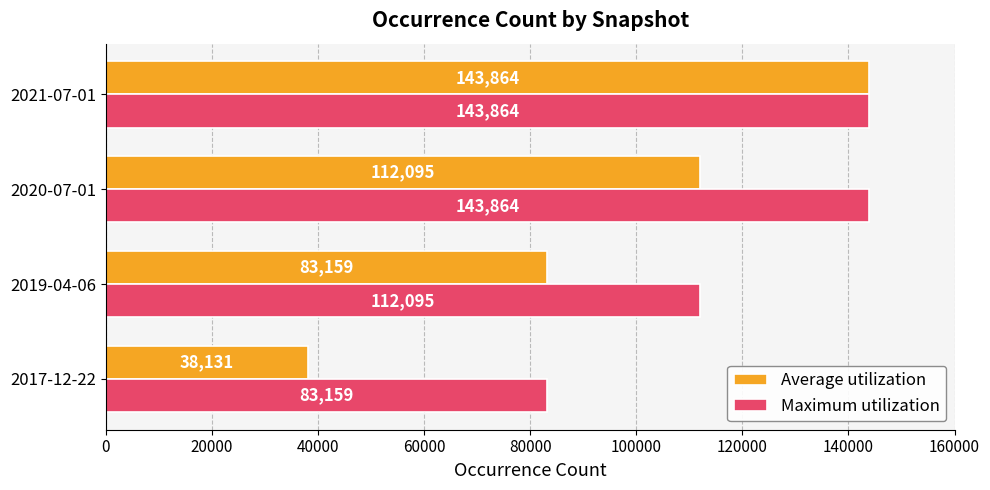

How many Average utilization values are between 83159 and 143864?

3